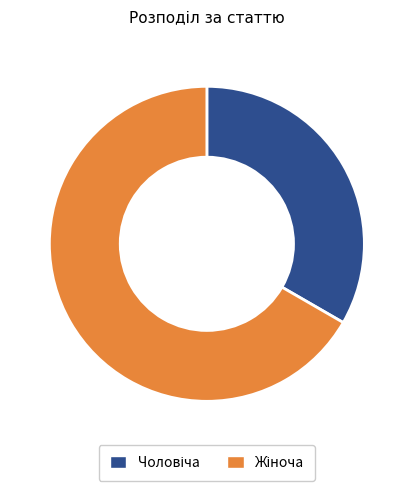

Does any single category account for the majority?

Yes